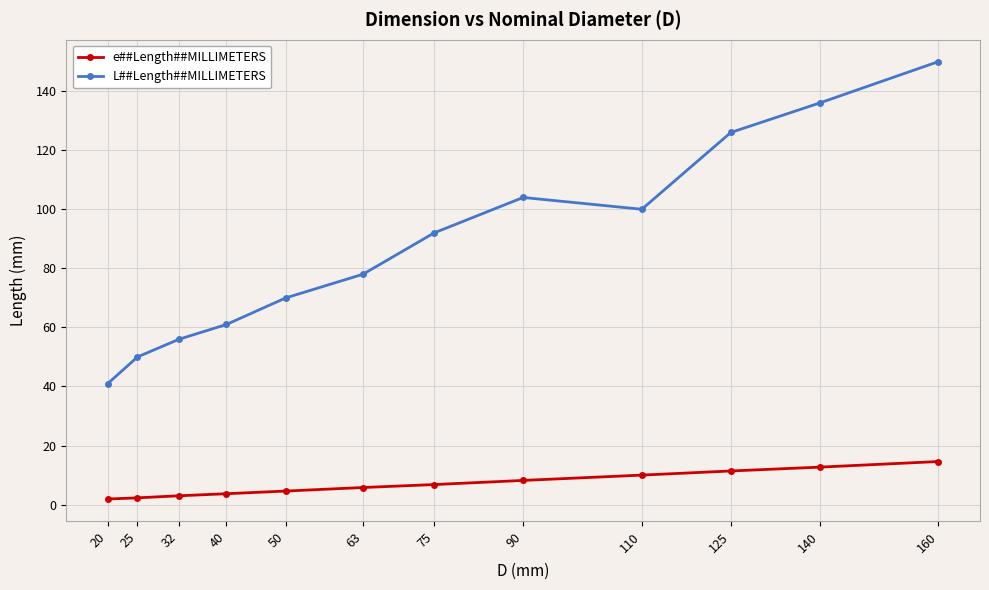

What is the difference between the L##Length##MILLIMETERS values at 63 and 160?

72.0